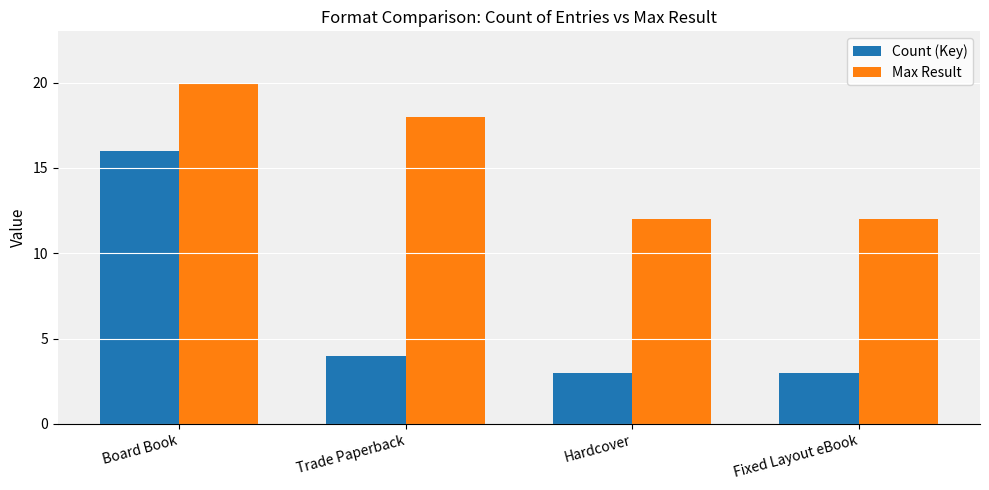

What is the value of the Count (Key) bar at the 2nd from the left?

4